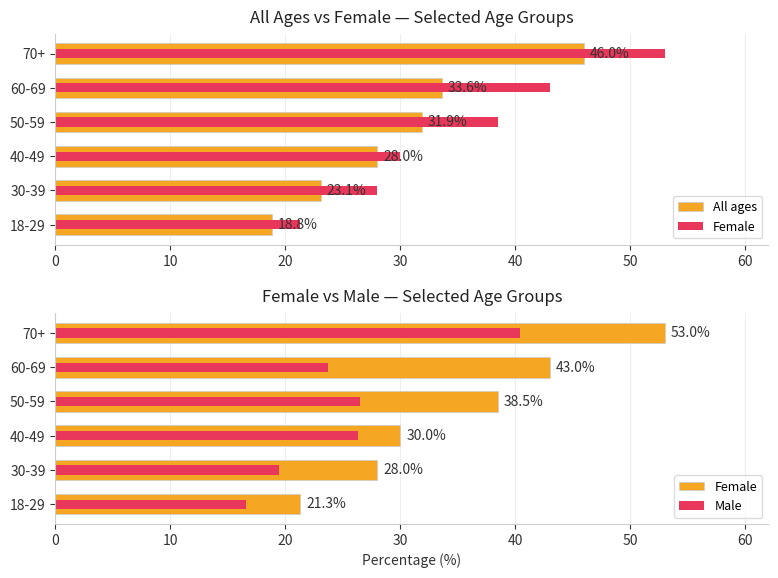

Rank the series by their average value, from lowest to highest.

Male, All ages, Female